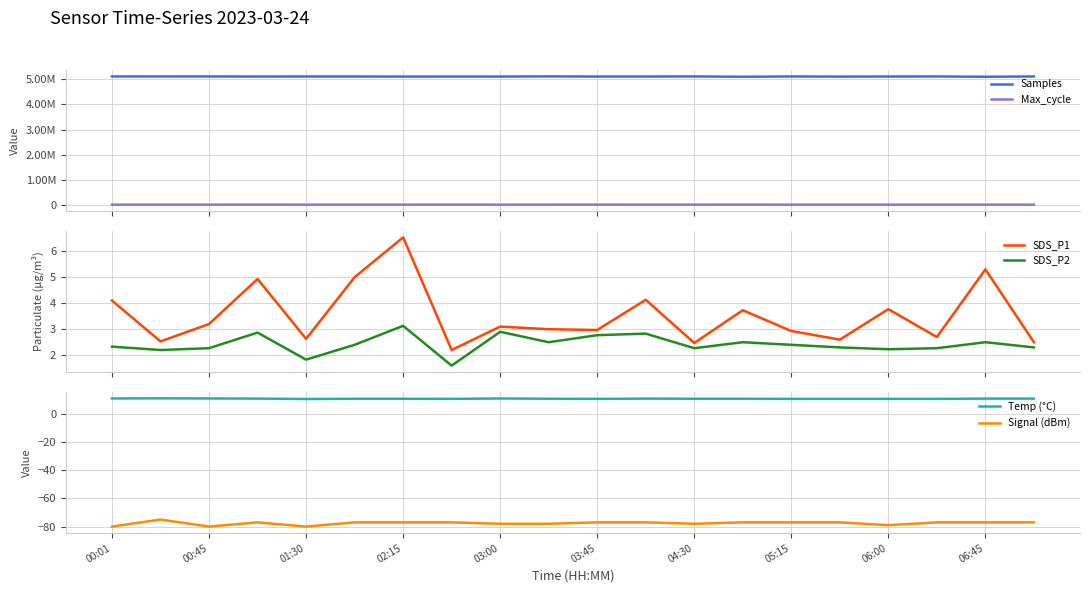

What is the maximum value for SDS_P2?

3.1